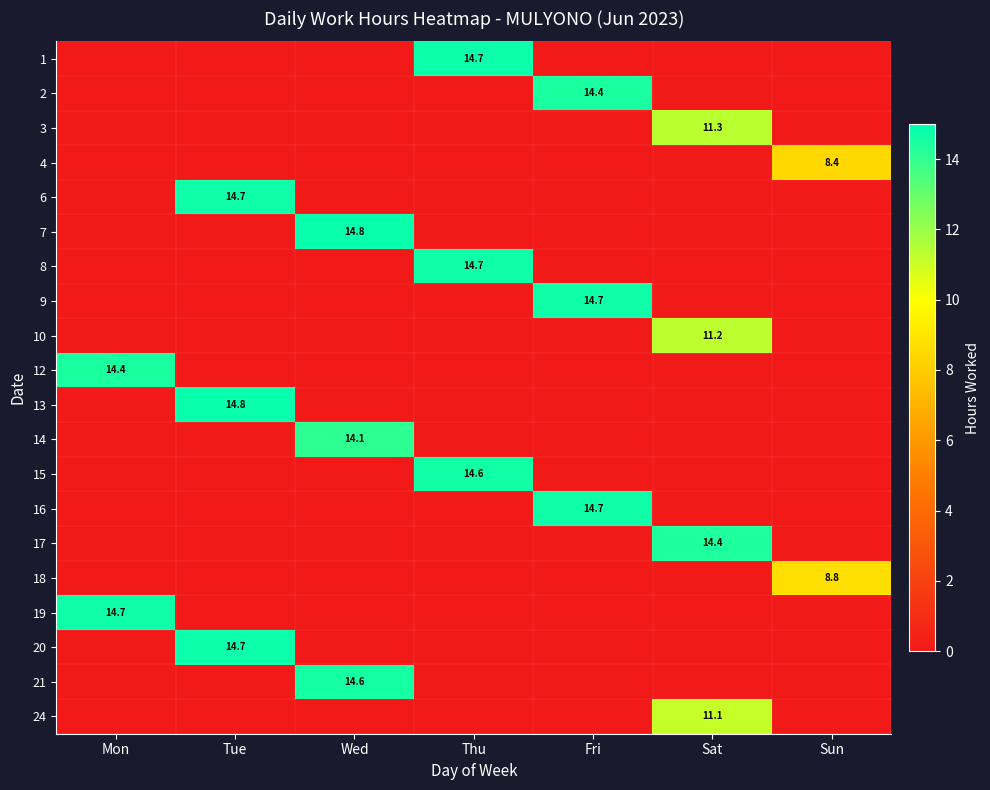

What is the sum of all 1 values?

14.7